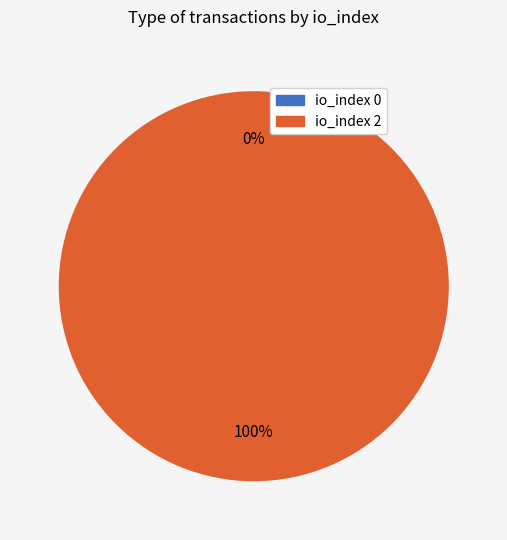

Which slice represents more than half of the pie?

tx_index_2